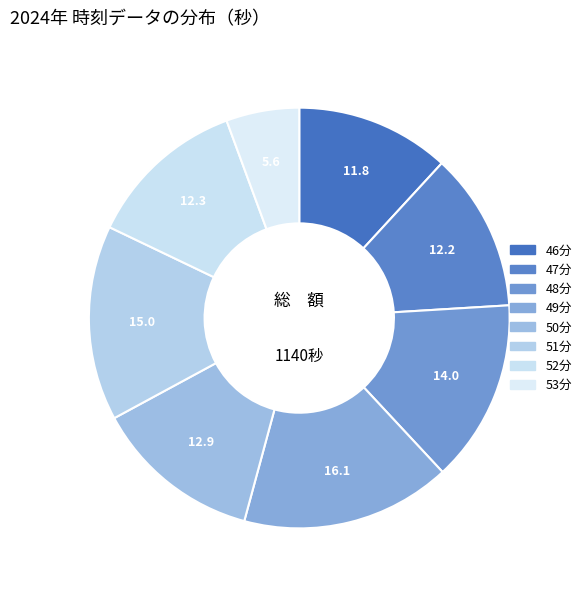

How many segments does this pie chart have?

8